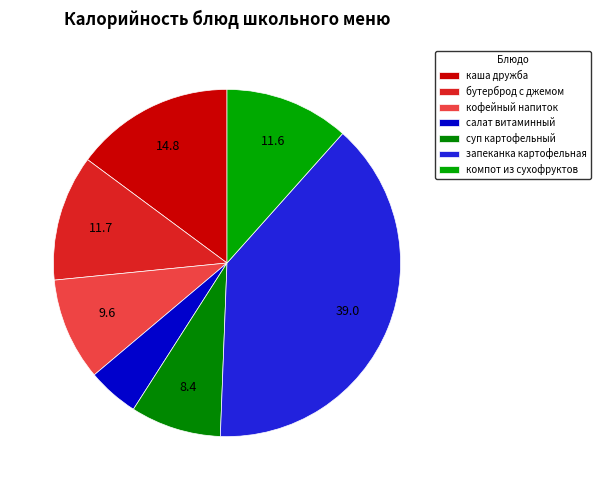

Count the number of slices in the pie.

7